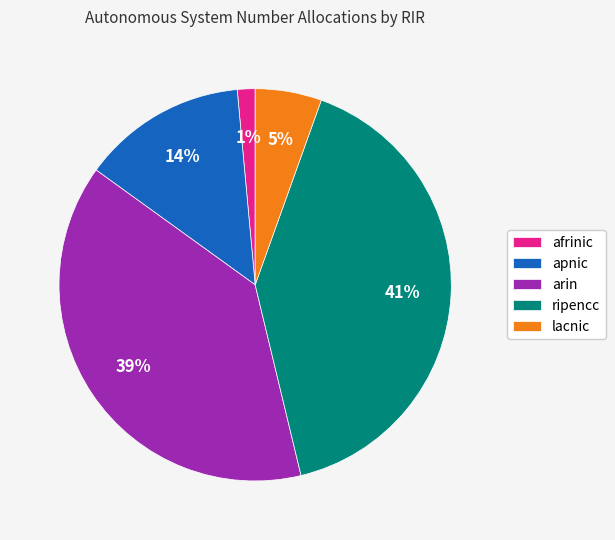

True or false: arin accounts for 39% of the total.

True